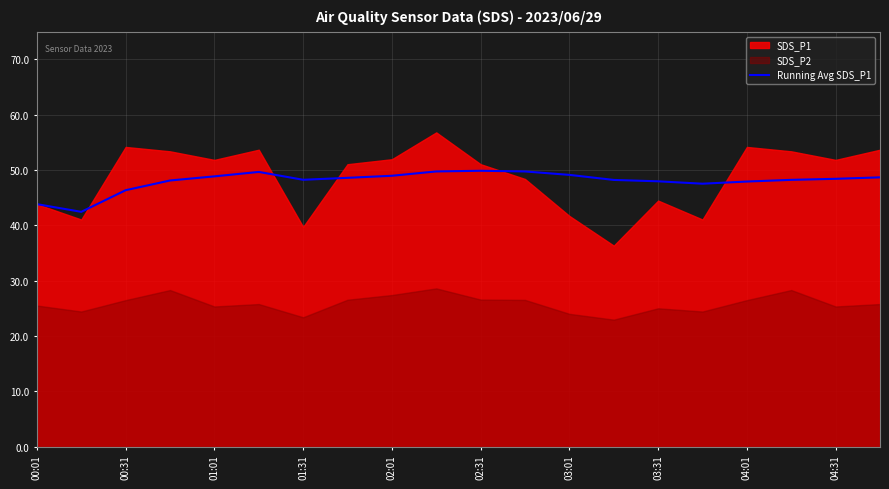

The Running Avg SDS_P1 series shows 48.0 at 03:31. True or false?

True